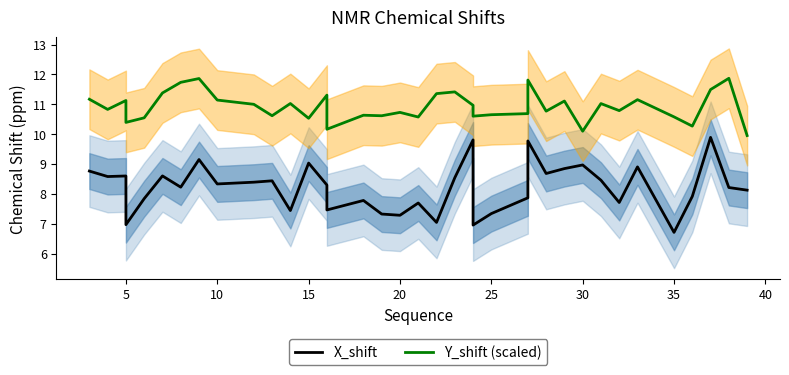

At how many categories does at least one series exceed 9?

40